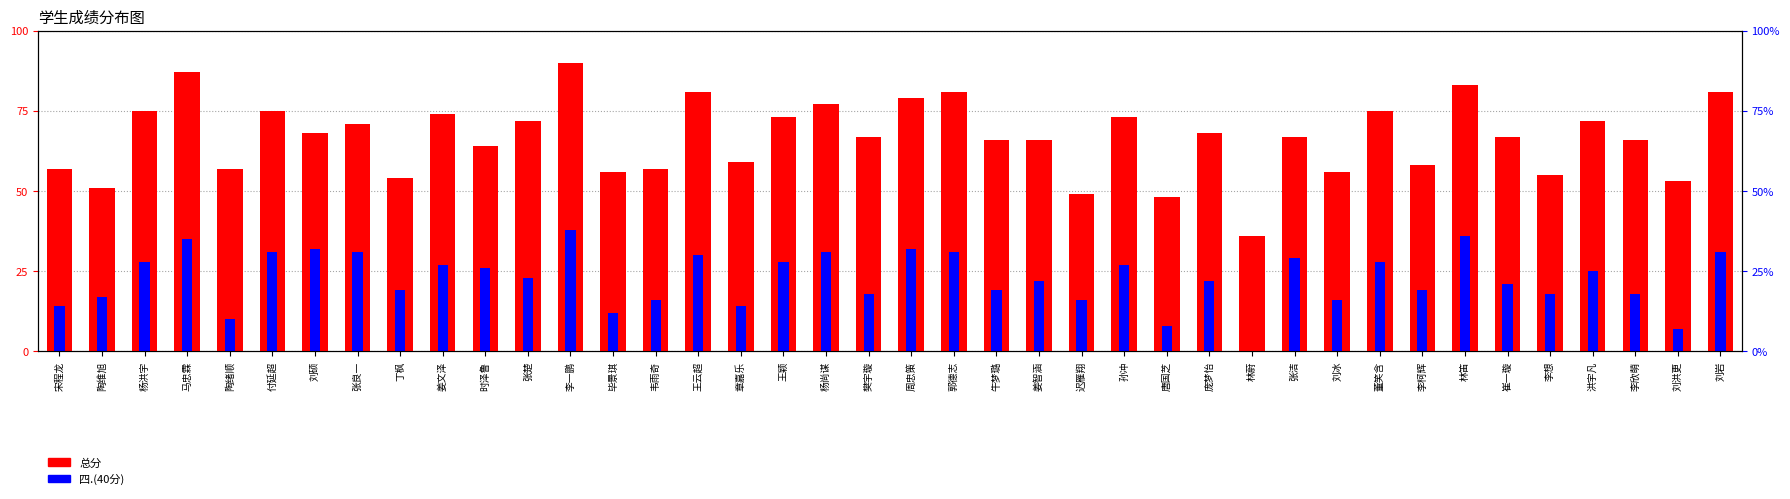

What is the label of the 6th bar from the left?

付延超